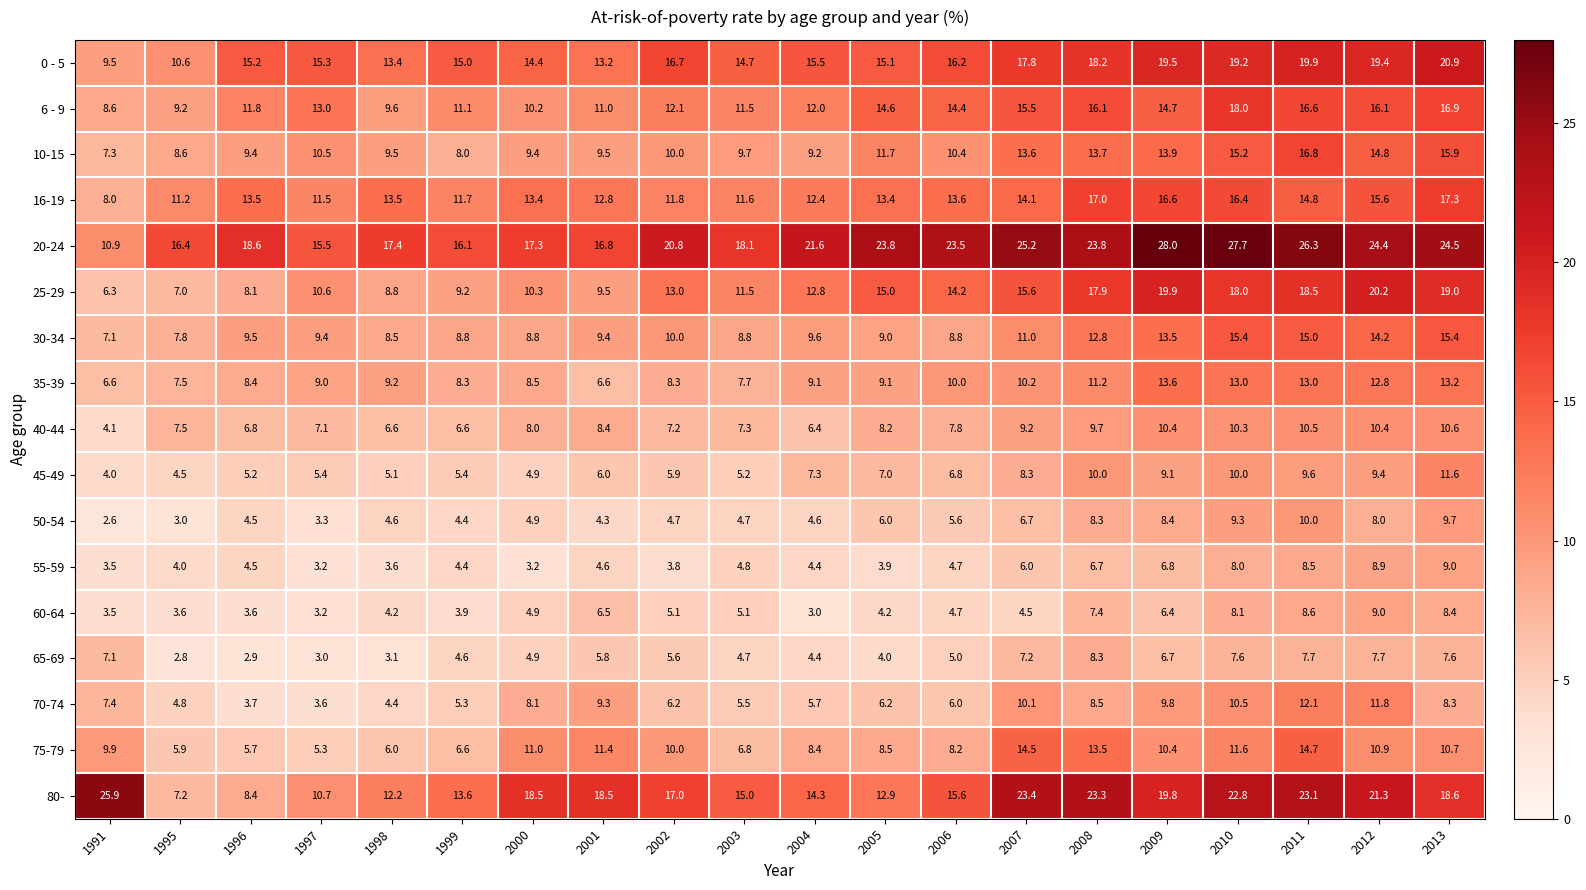

How many data points does each series have?

20